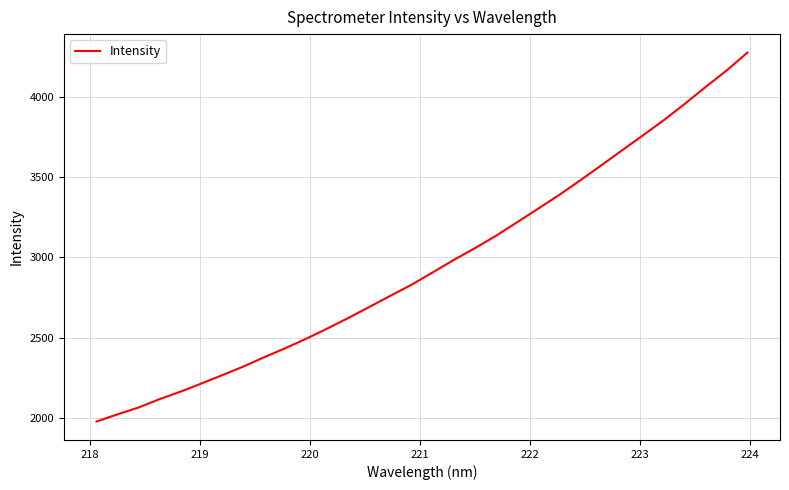

What is the difference between the maximum and minimum values?

2295.1